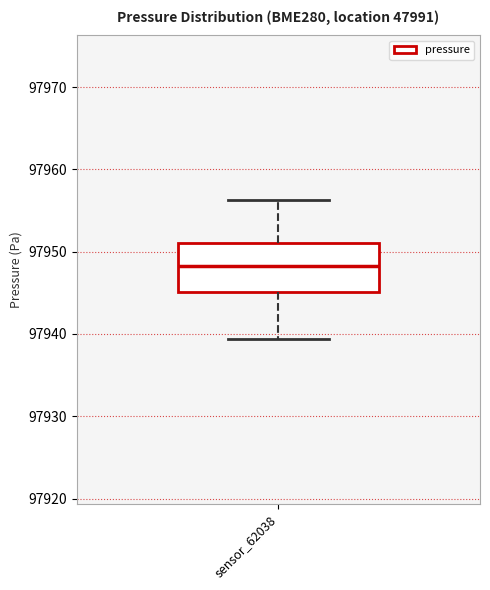

Read this box plot against the y-axis: the position of the median line, the range covered by the box, and the ends of both whiskers. The values are not printed on the chart, so give them approximately, as read against the axis.

median 97948, box 97945 to 97951, whiskers 97939 to 97956